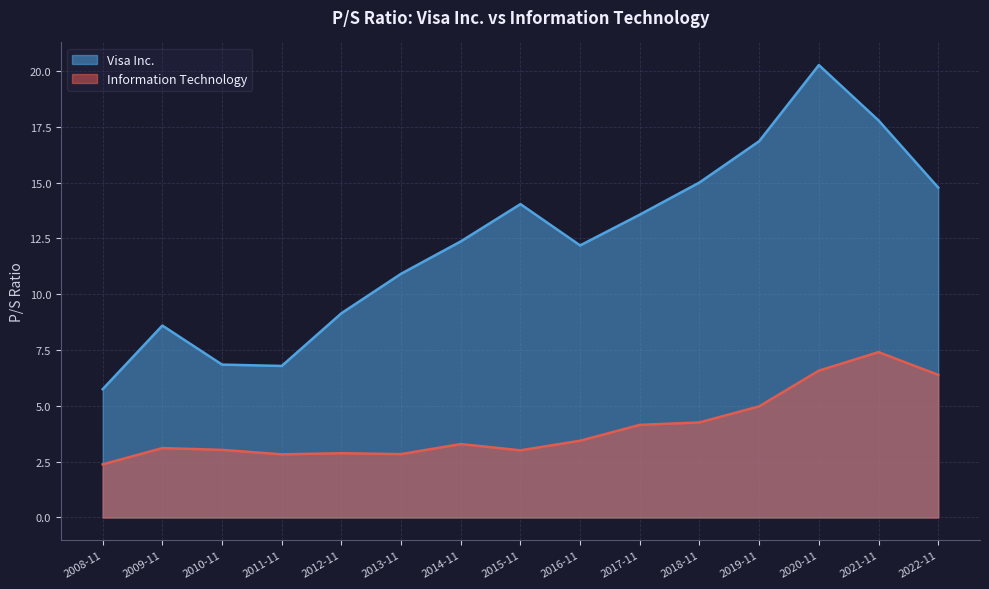

What is the greatest value displayed?

20.3